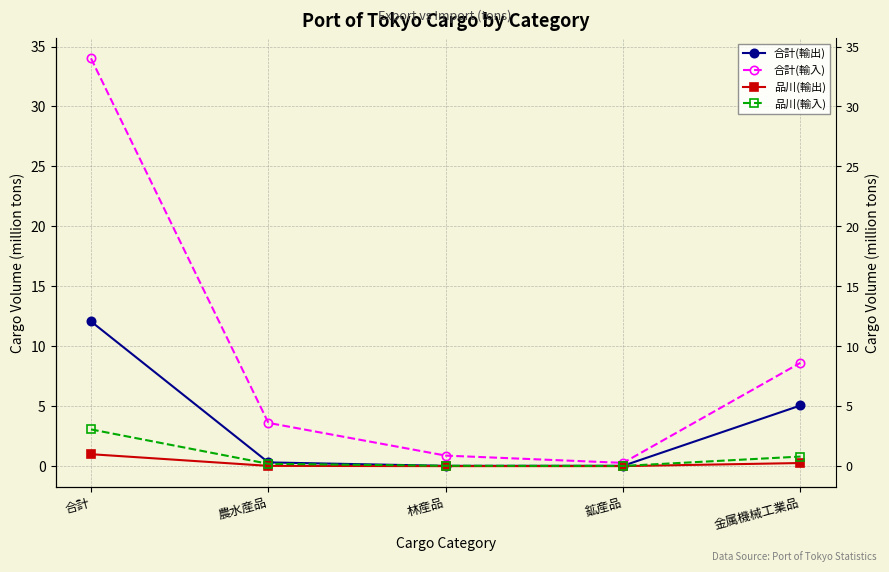

Is it true that 合計(輸入) equals 12.2 at 金属機械工業品?

False